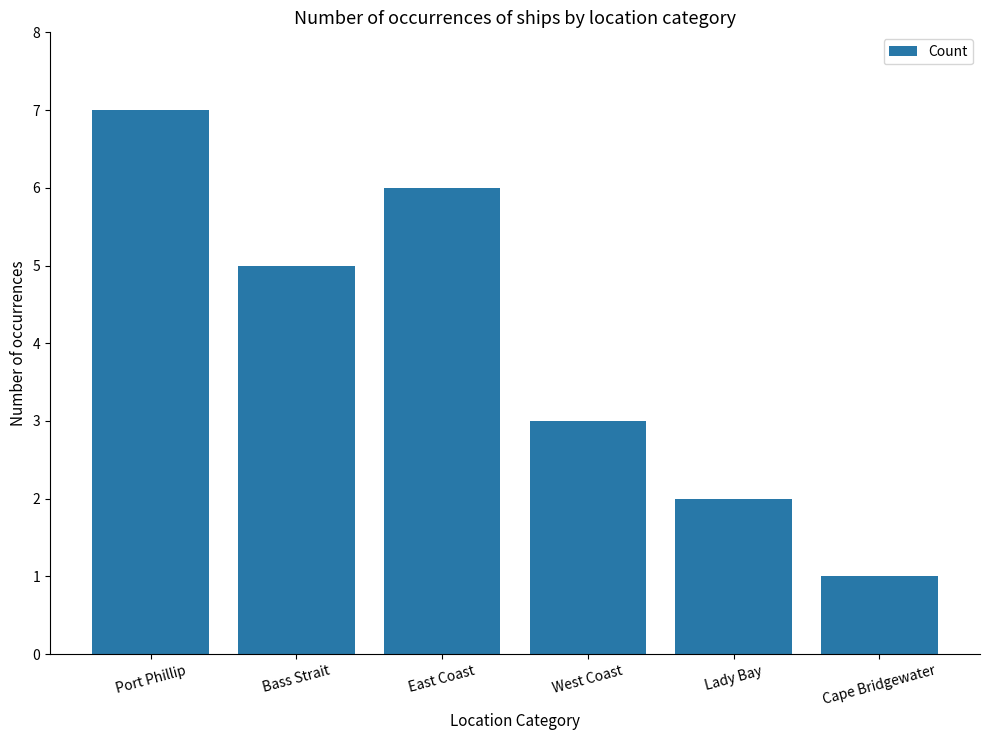

How many data points does each series have?

6